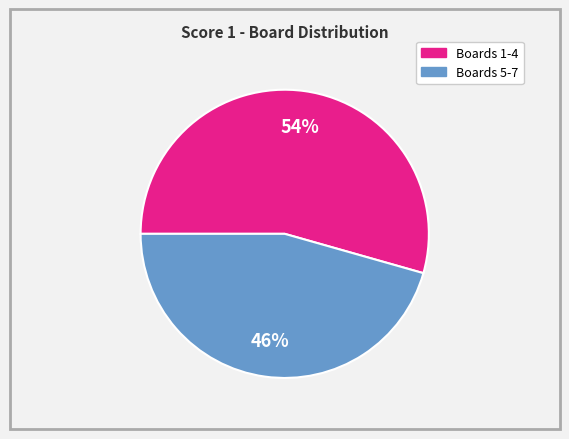

Which category has the biggest portion of the pie?

Boards 1-4